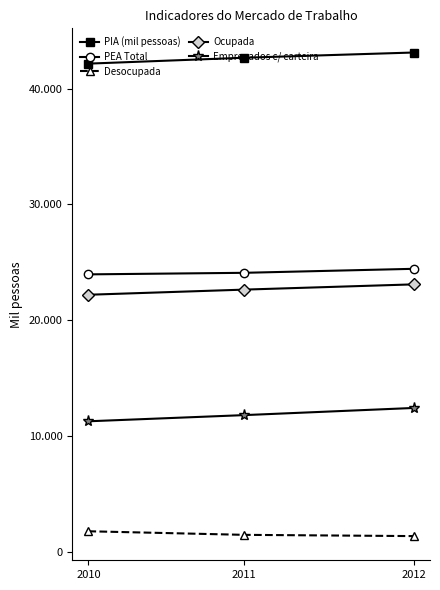

What is the difference between the highest and lowest values at 2012?

41785.7